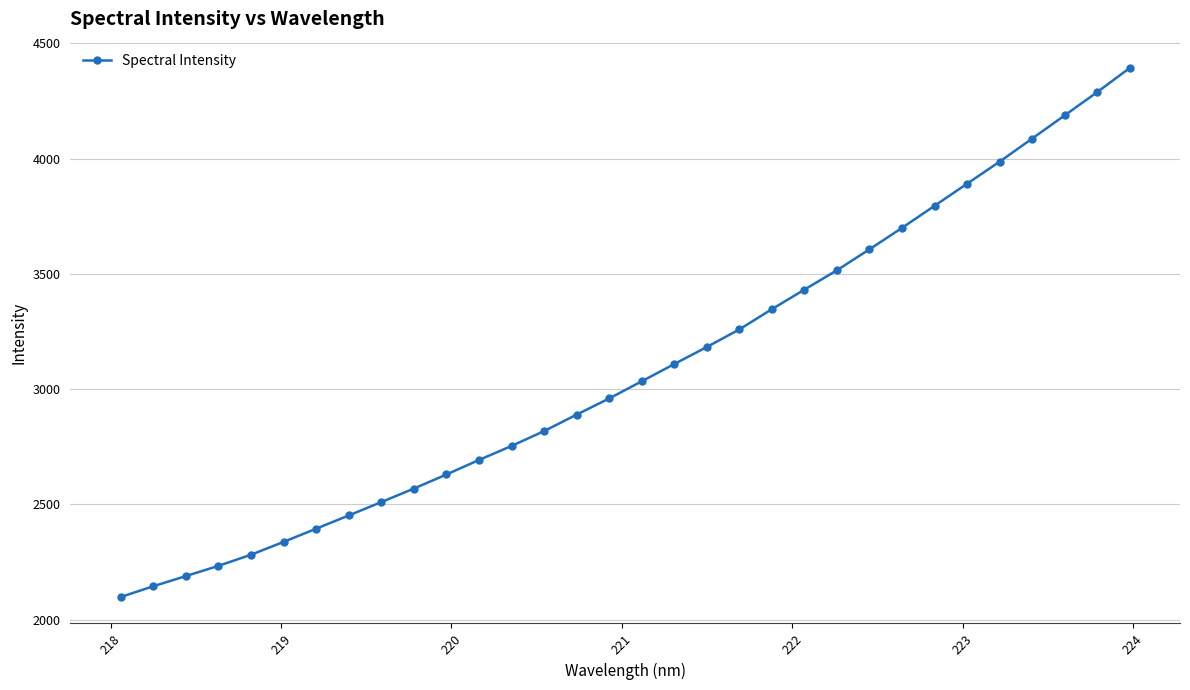

What is the difference between the maximum and minimum values?

2293.3